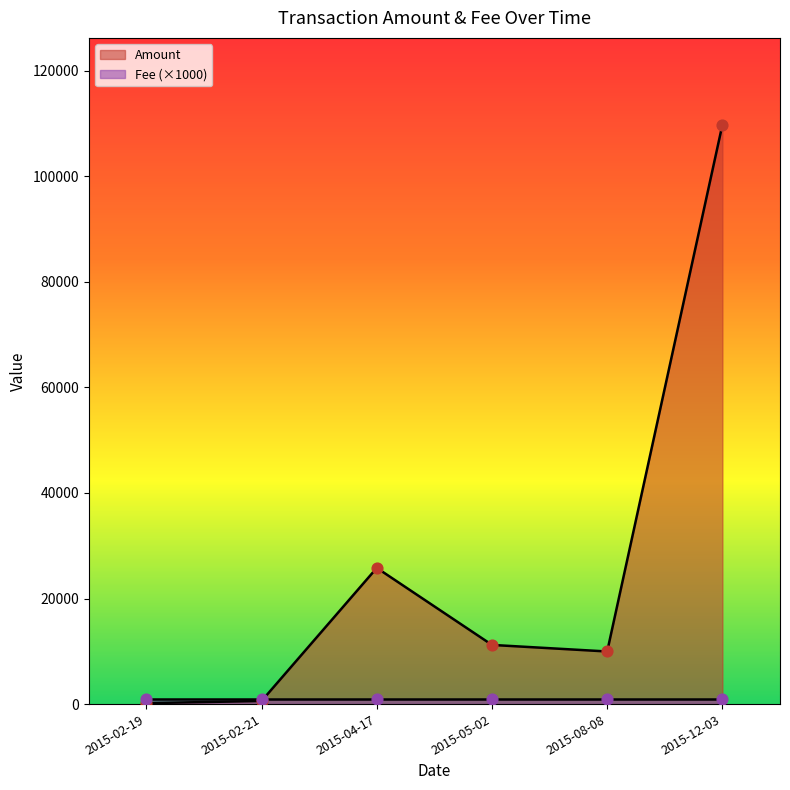

What is the change in value from 2015-02-19 to 2015-12-03?

+109573